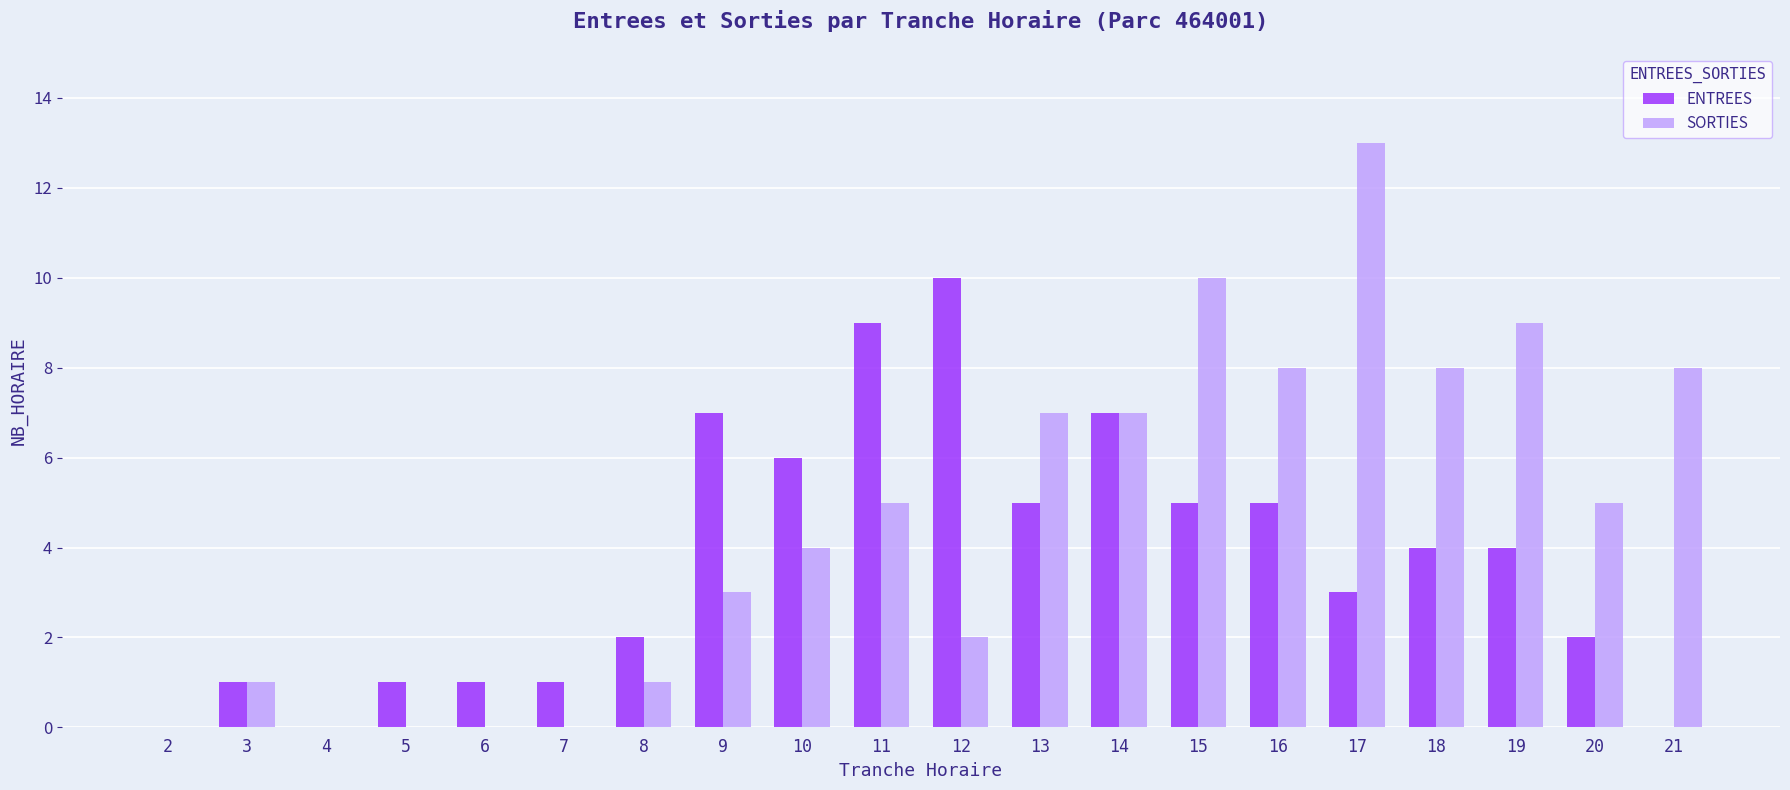

What are all the series names shown in the legend?

ENTREES, SORTIES